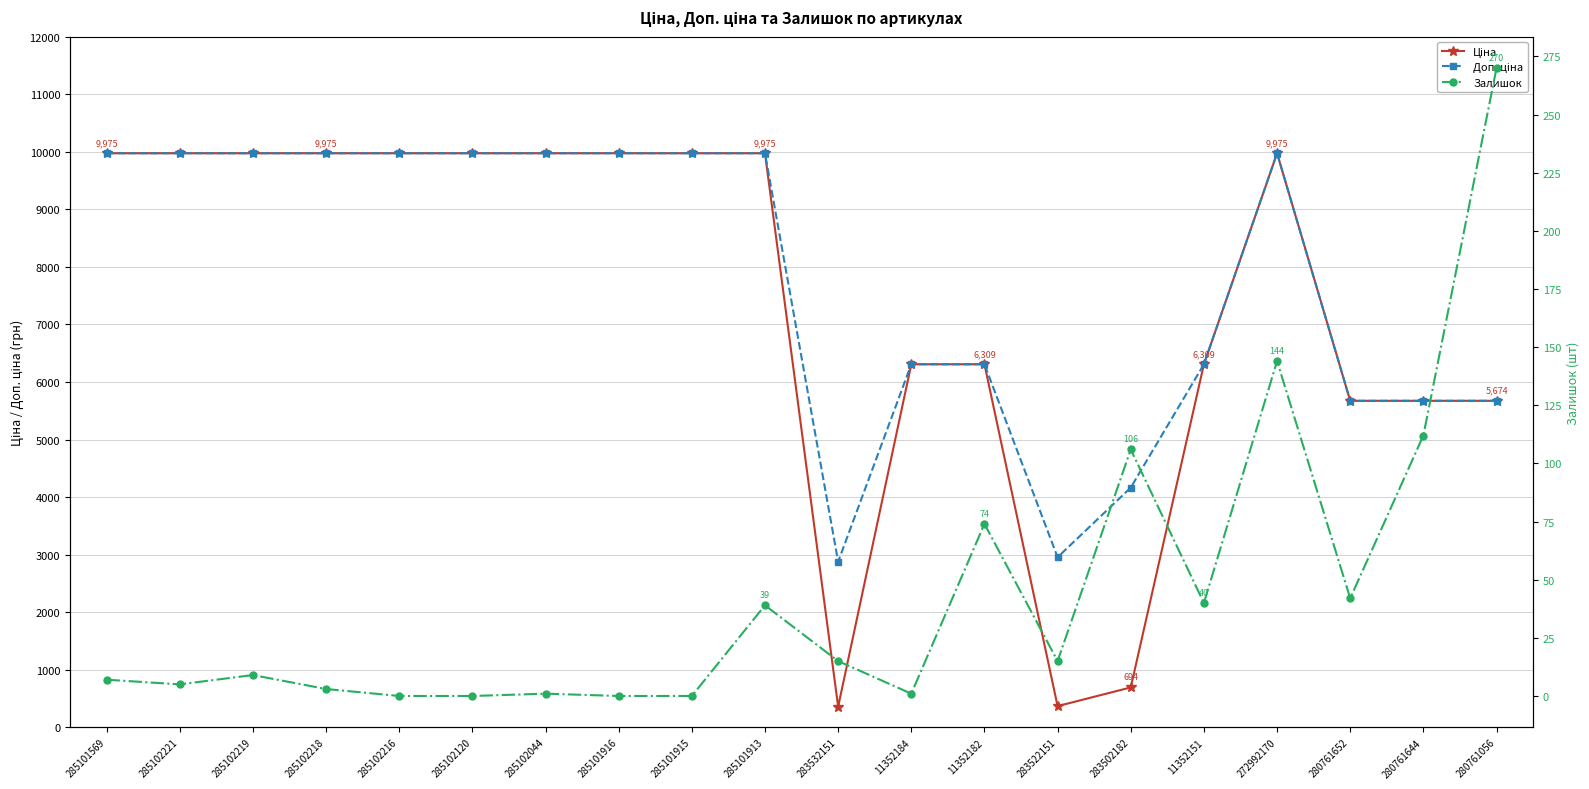

True or false: Залишок has more than 1 points higher than both neighbors.

True